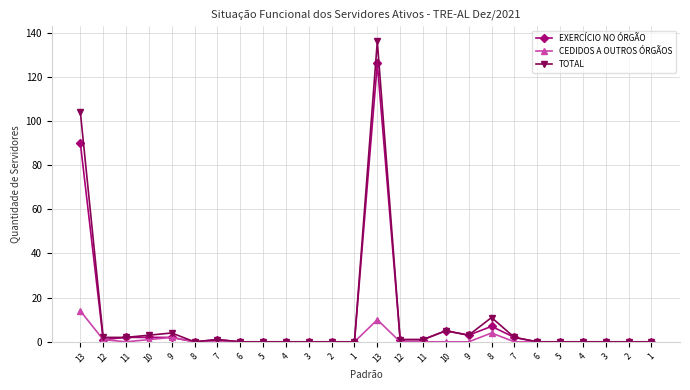

Is this an area chart (filled region under the line)?

No